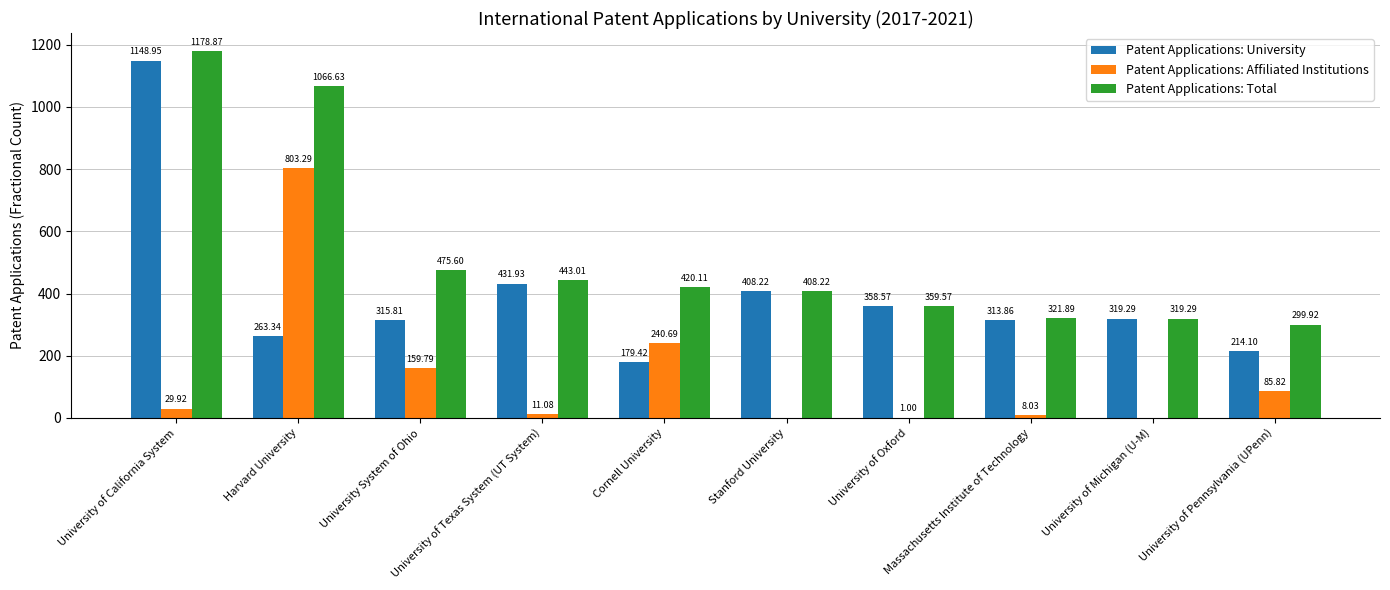

At which category is the sum across all series the highest?

University of California System